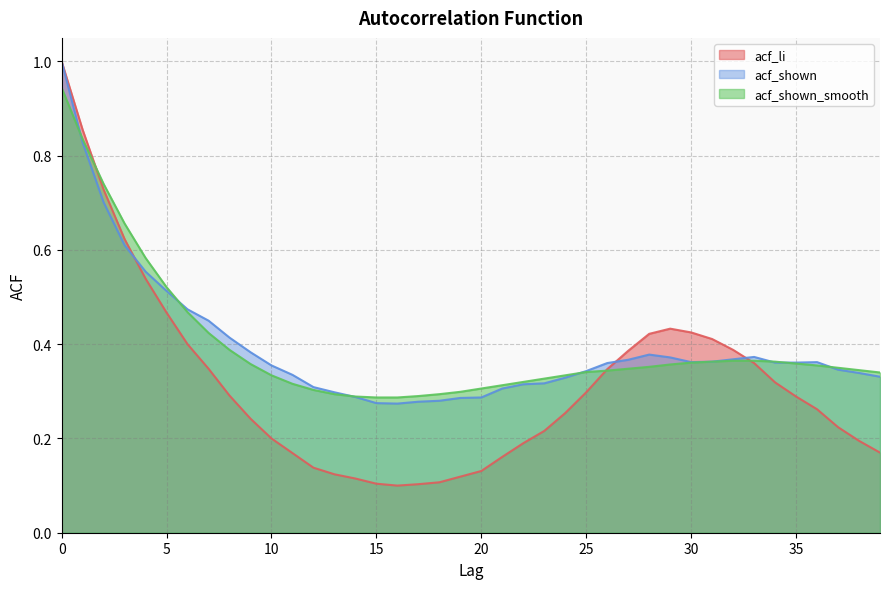

Reading right to left, list all the values displayed in this chart.

acf_li: 0.2	0.2	0.2	0.3	0.3	0.3	0.4	0.4	0.4	0.4	0.4	0.4	0.4	0.3	0.3	0.3	0.2	0.2	0.2	0.1	0.1	0.1	0.1	0.1	0.1	0.1	0.1	0.1	0.2	0.2	0.2	0.3	0.3	0.4	0.5	0.5	0.6	0.7	0.9	1.0
acf_shown: 0.3	0.3	0.3	0.4	0.4	0.4	0.4	0.4	0.4	0.4	0.4	0.4	0.4	0.4	0.3	0.3	0.3	0.3	0.3	0.3	0.3	0.3	0.3	0.3	0.3	0.3	0.3	0.3	0.3	0.4	0.4	0.4	0.5	0.5	0.5	0.6	0.6	0.7	0.8	1.0
acf_shown_smooth: 0.3	0.3	0.3	0.4	0.4	0.4	0.4	0.4	0.4	0.4	0.4	0.4	0.3	0.3	0.3	0.3	0.3	0.3	0.3	0.3	0.3	0.3	0.3	0.3	0.3	0.3	0.3	0.3	0.3	0.3	0.4	0.4	0.4	0.5	0.5	0.6	0.7	0.7	0.8	0.9